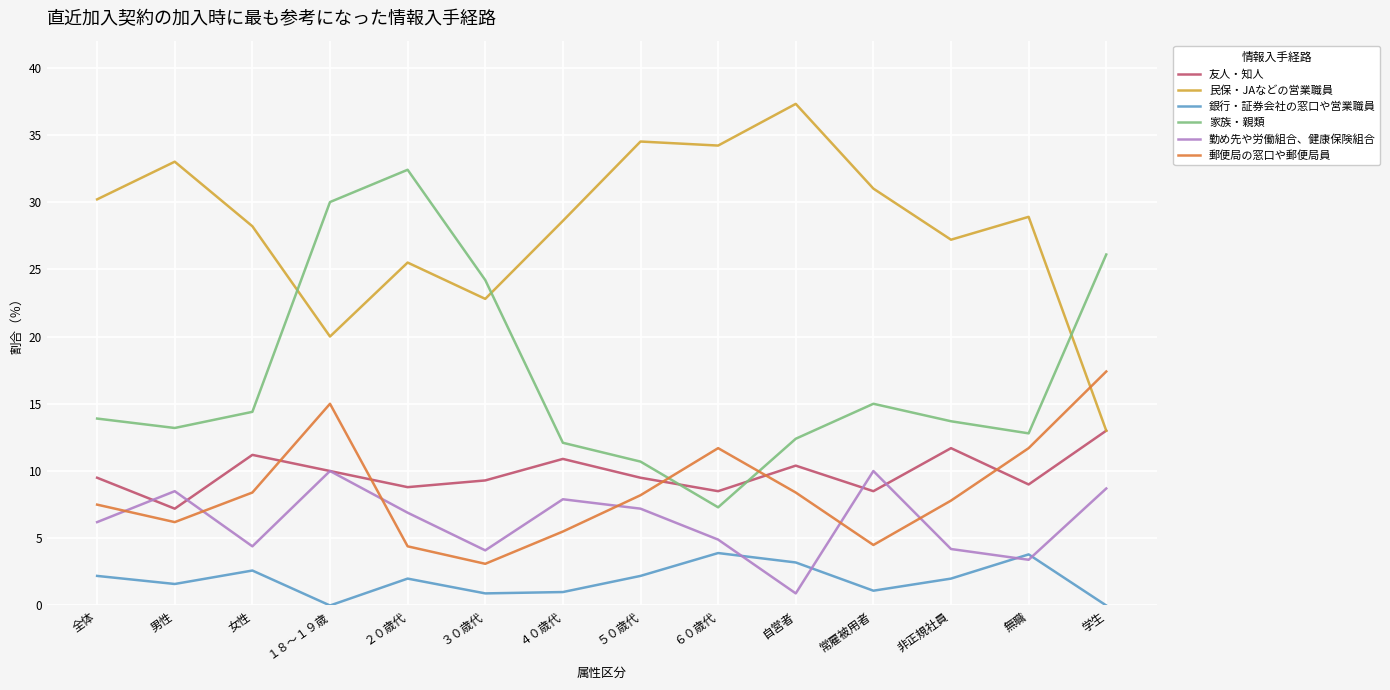

List the series in order of their peak value, highest first.

民保・JAなどの営業職員, 家族・親類, 郵便局の窓口や郵便局員, 友人・知人, 勤め先や労働組合、健康保険組合, 銀行・証券会社の窓口や営業職員